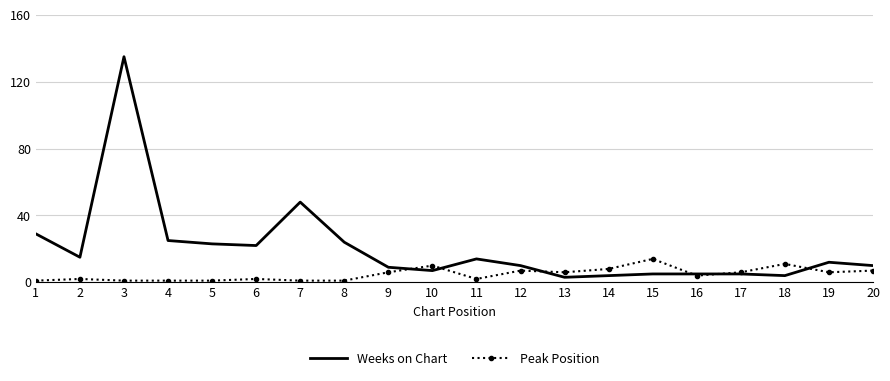

Which series has the widest spread of values?

Weeks on Chart